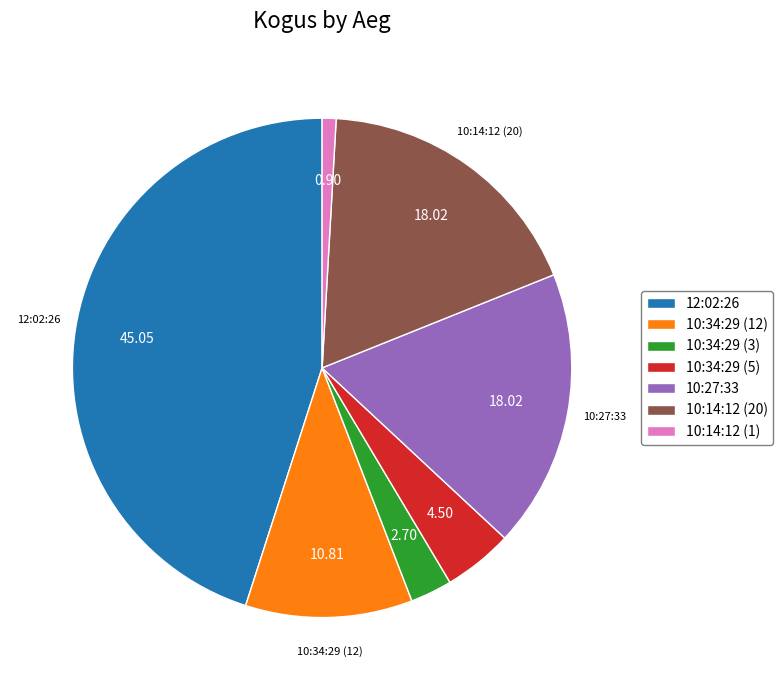

How many slices are in this pie chart?

7